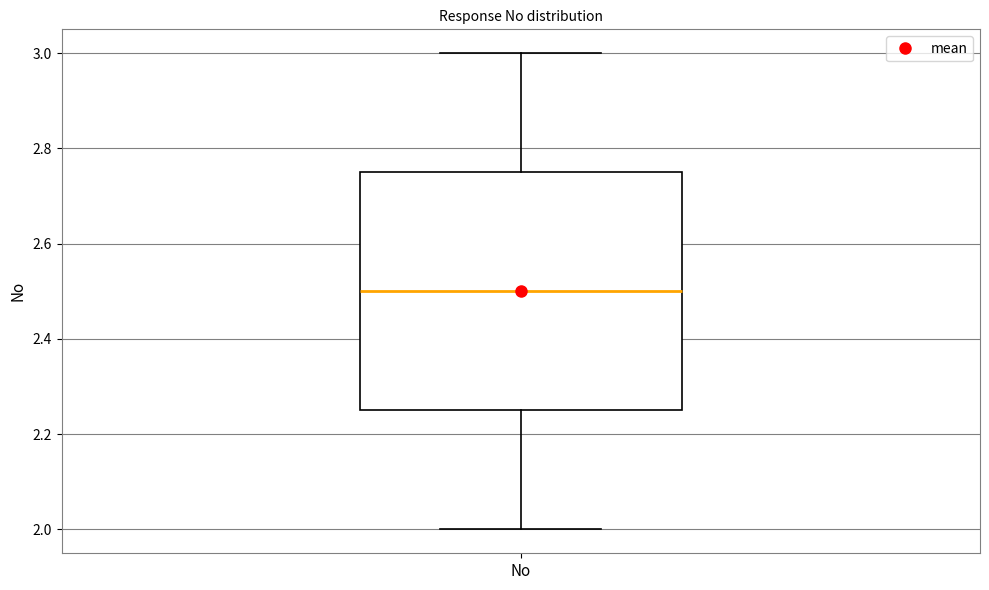

Read this box plot against the y-axis: the position of the median line, the range covered by the box, and the ends of both whiskers. The values are not printed on the chart, so give them approximately, as read against the axis.

median 2.50, box 2.26 to 2.76, whiskers 2.00 to 3.00